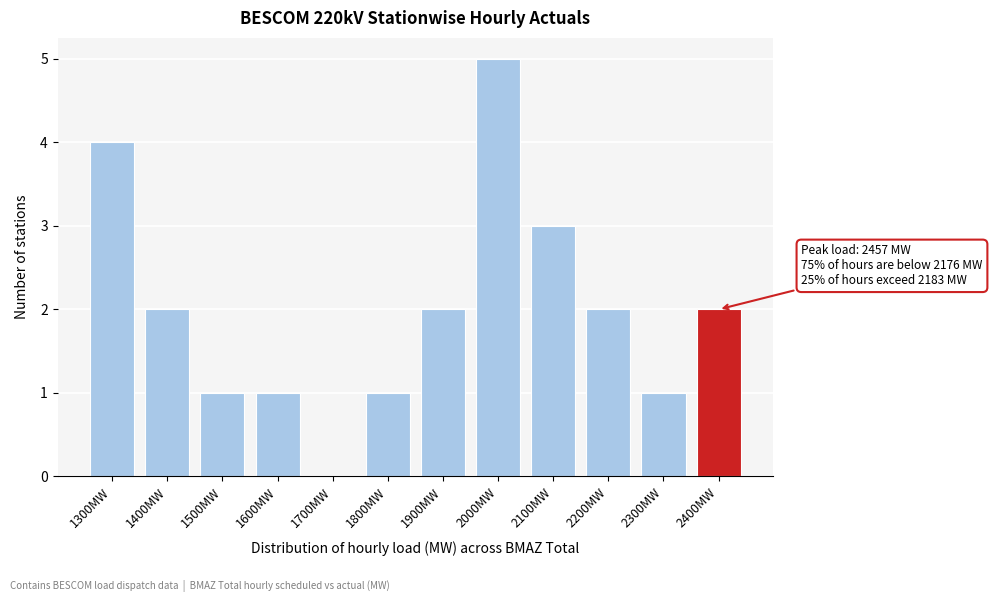

Reading left to right, extract all data points from this chart.

1300MW=4	1400MW=2	1500MW=1	1600MW=1	1700MW=0	1800MW=1	1900MW=2	2000MW=5	2100MW=3	2200MW=2	2300MW=1	2400MW=2